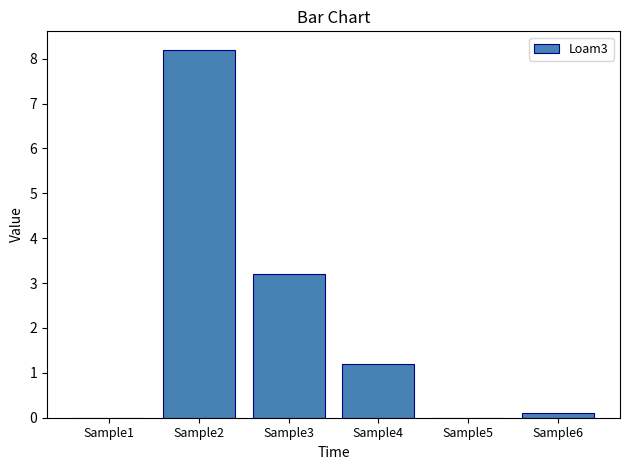

Reading left to right, extract all data points from this chart.

Sample1=0.0	Sample2=8.2	Sample3=3.2	Sample4=1.2	Sample5=0.0	Sample6=0.1